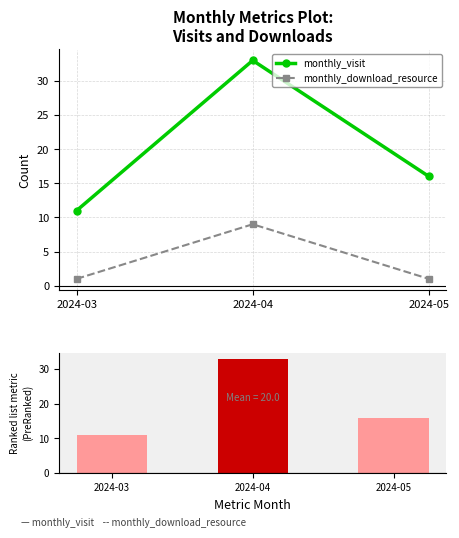

At how many categories does at least one series exceed 31?

1